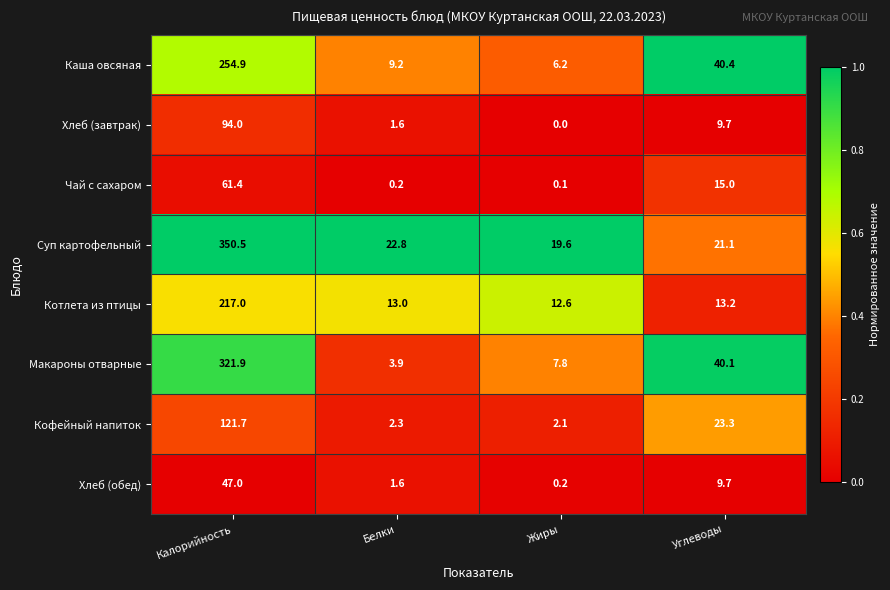

Rank the series at Калорийность from lowest to highest value.

Хлеб (обед), Чай с сахаром, Хлеб (завтрак), Кофейный напиток, Котлета из птицы, Каша овсяная, Макароны отварные, Суп картофельный